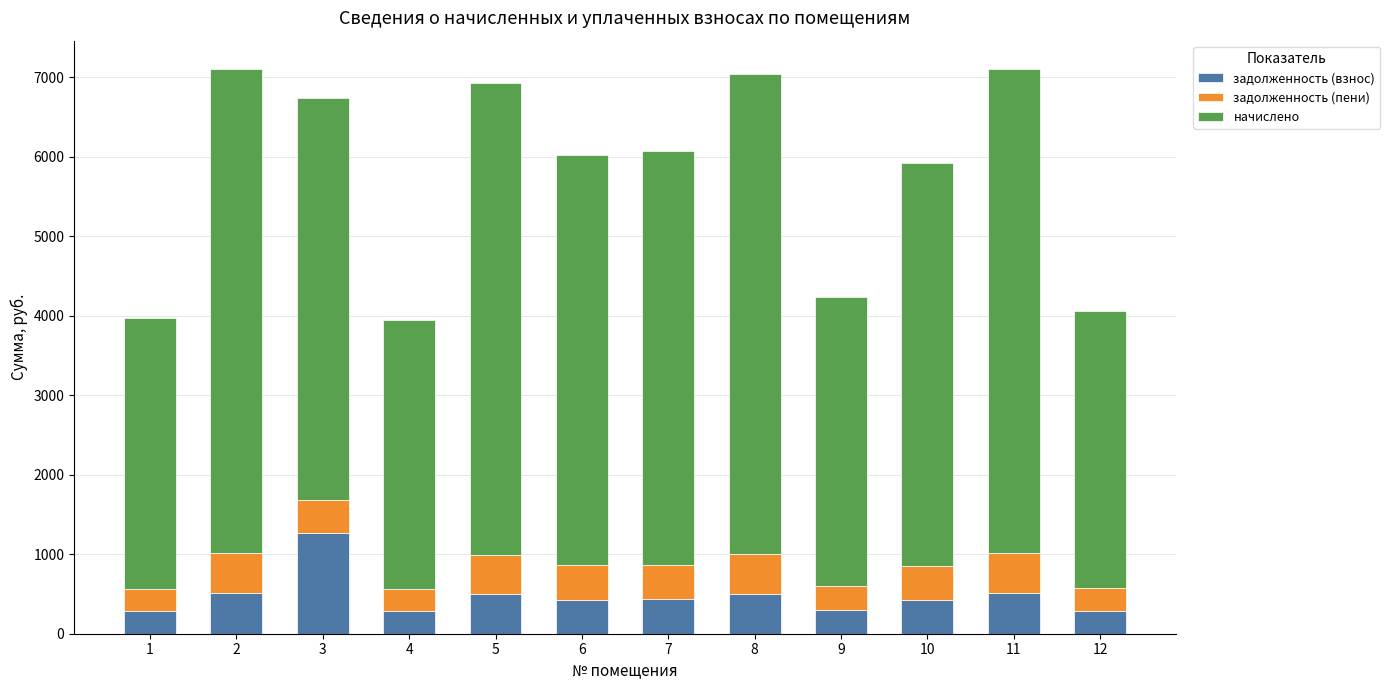

What is the difference between the задолженность (взнос) values at 8 and 4?

220.9